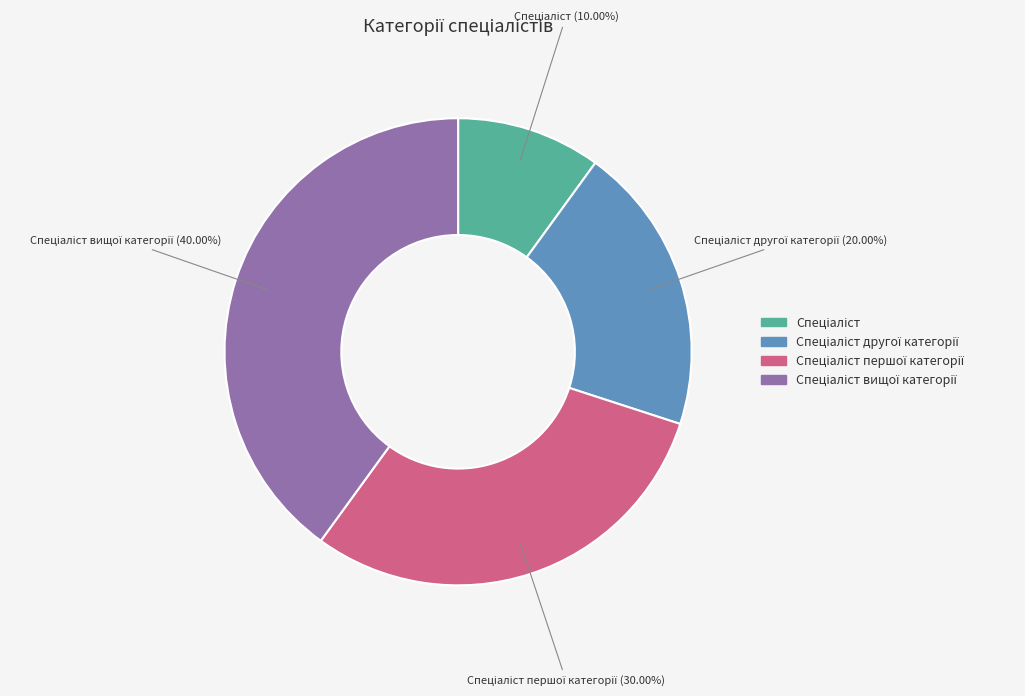

To the nearest percent, what is the average slice percentage?

25%